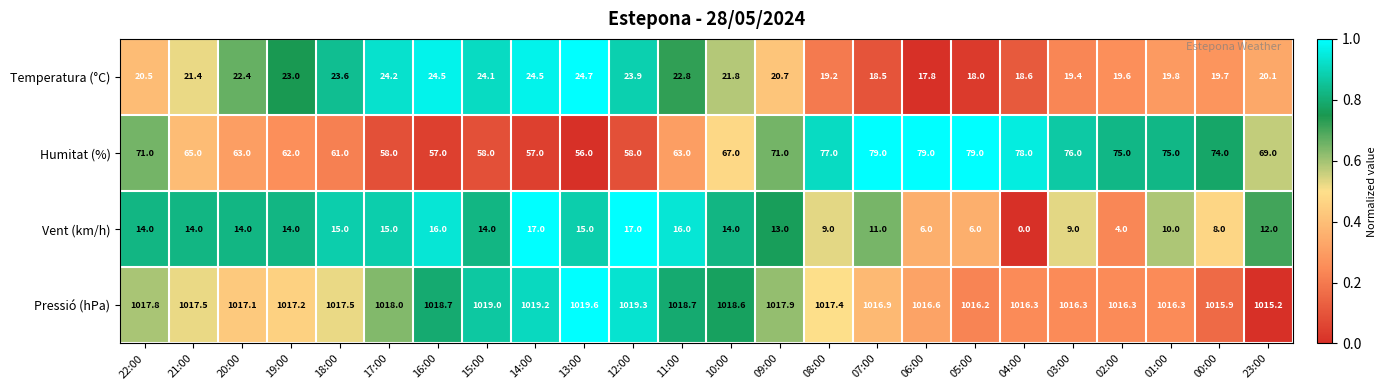

Which series has the largest total across all categories?

Pressió (hPa)